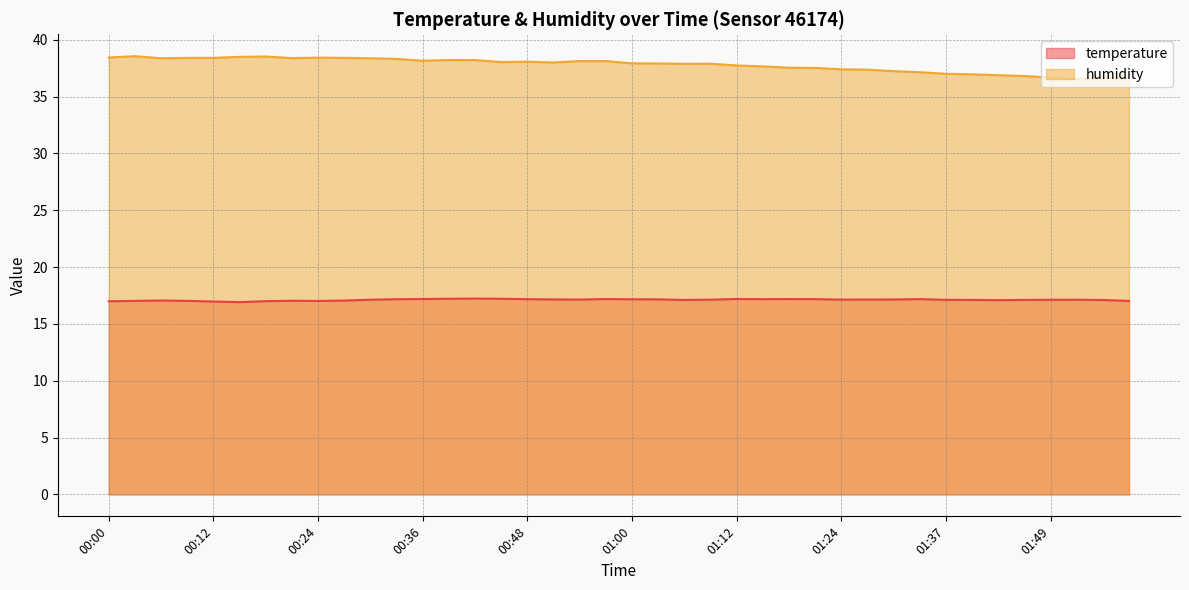

Which series has the largest total across all categories?

humidity